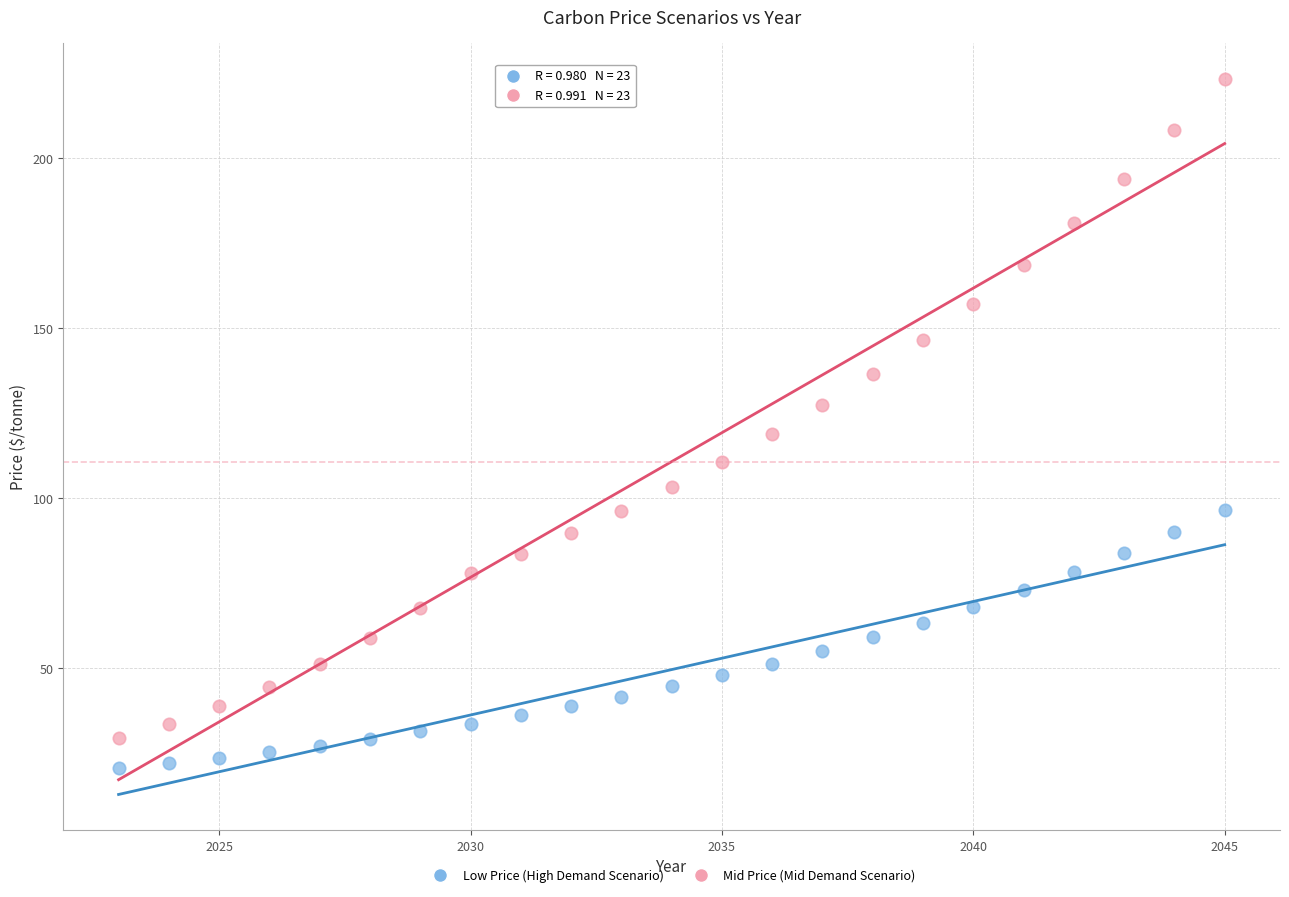

Which series reaches the minimum Y coordinate?

Low Price (High Demand Scenario)